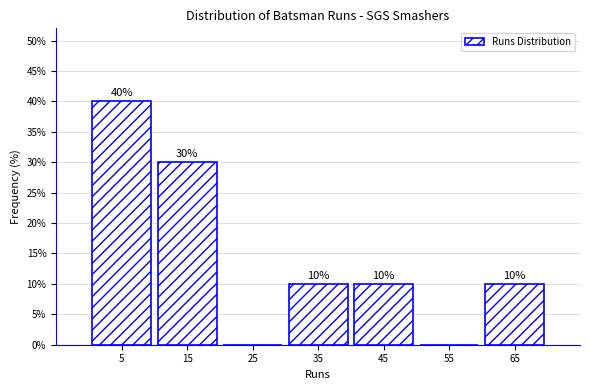

Over which range of the x-axis is the bar tallest?

0 to 10